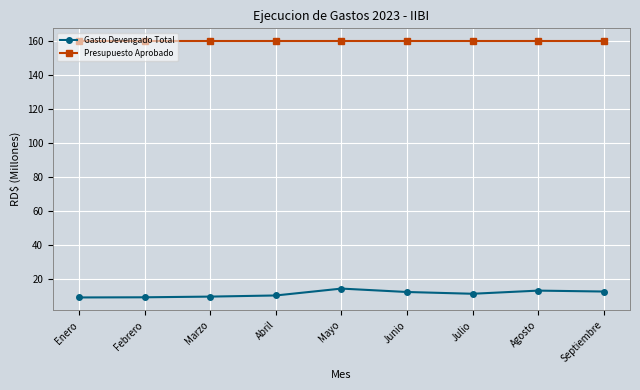

True or false: Presupuesto Aprobado and Gasto Devengado Total cross at least once.

False